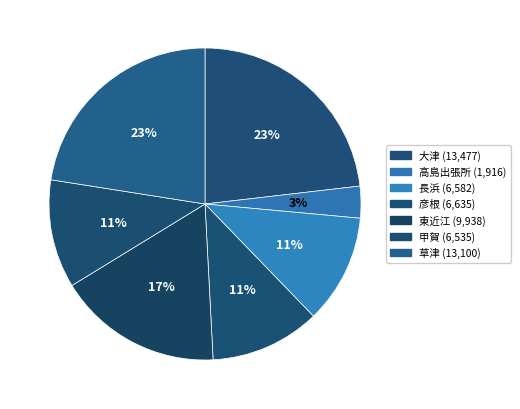

To the nearest percent, what is the difference between the 甲賀 and 大津 slice percentages?

12%